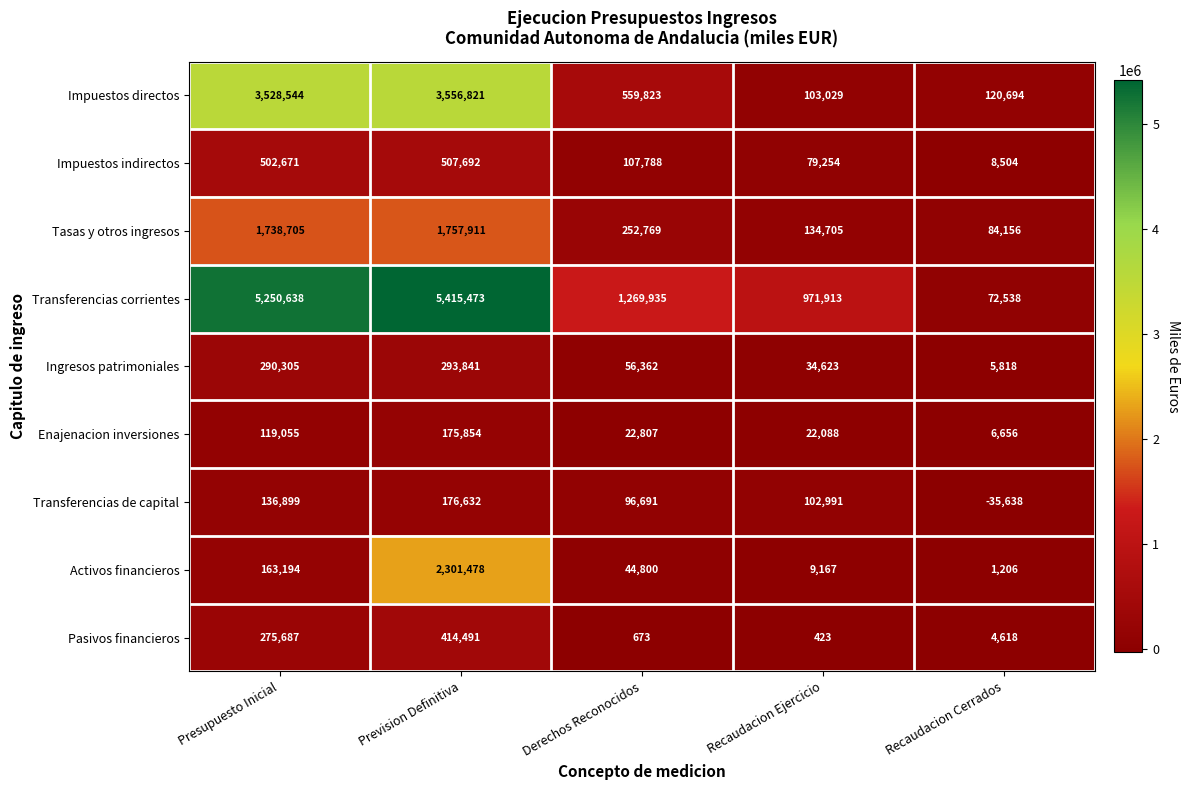

Which label corresponds to the largest value in the chart?

Prevision Definitiva